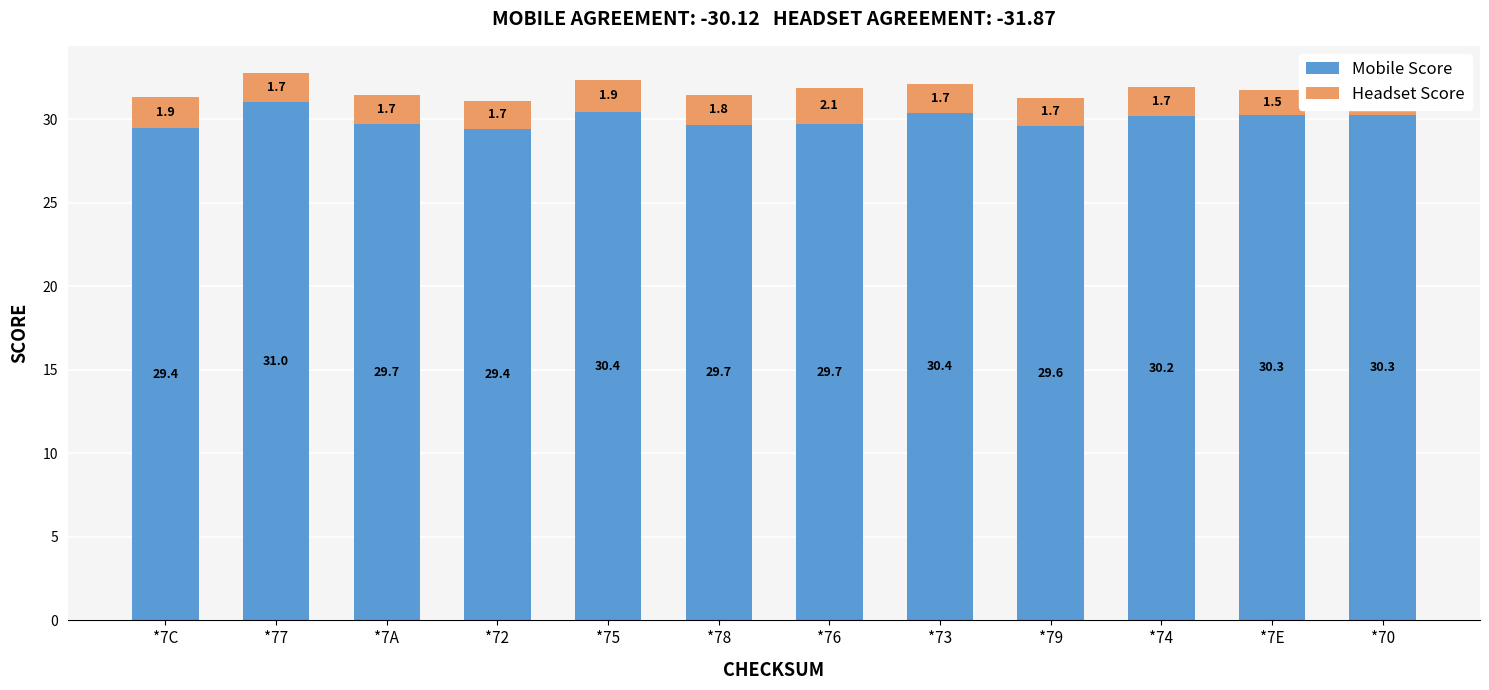

At which label does Mobile Score first exceed 30?

*77